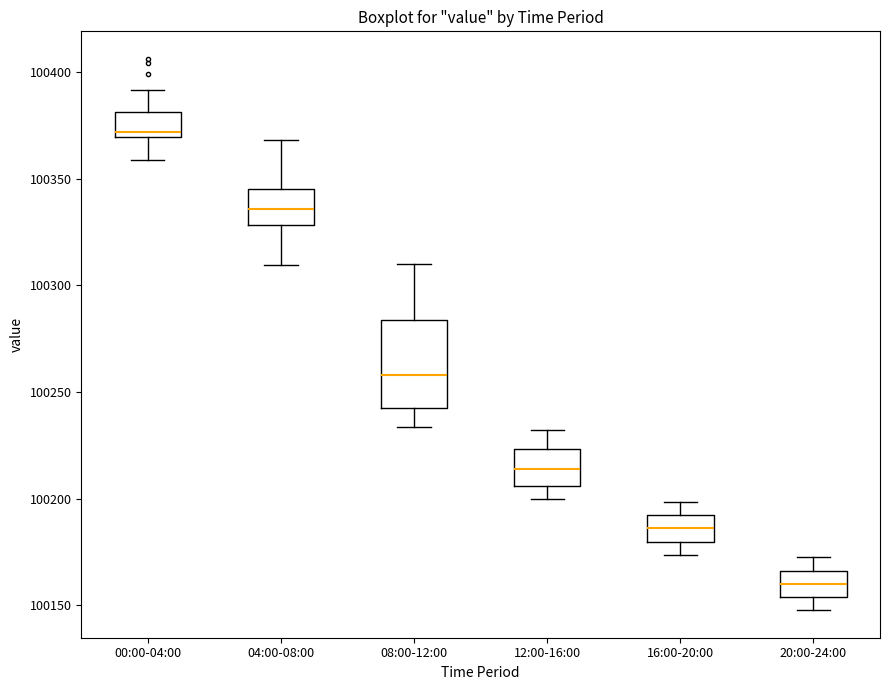

Reading left to right, read every box against the y-axis: the position of its median line, the range the box covers, and the ends of its whiskers. The values are not printed on the chart, so give them approximately, as read against the axis.

00:00-04:00: median 100370 (just above the box's lower edge), box 100370 to 100380, whiskers 100360 to 100390
04:00-08:00: median 100335, box 100330 to 100345, whiskers 100310 to 100370
08:00-12:00: median 100260, box 100245 to 100285, whiskers 100235 to 100310
12:00-16:00: median 100215, box 100205 to 100225, whiskers 100200 to 100230
16:00-20:00: median 100185, box 100180 to 100190, whiskers 100175 to 100200
20:00-24:00: median 100160, box 100155 to 100165, whiskers 100150 to 100170